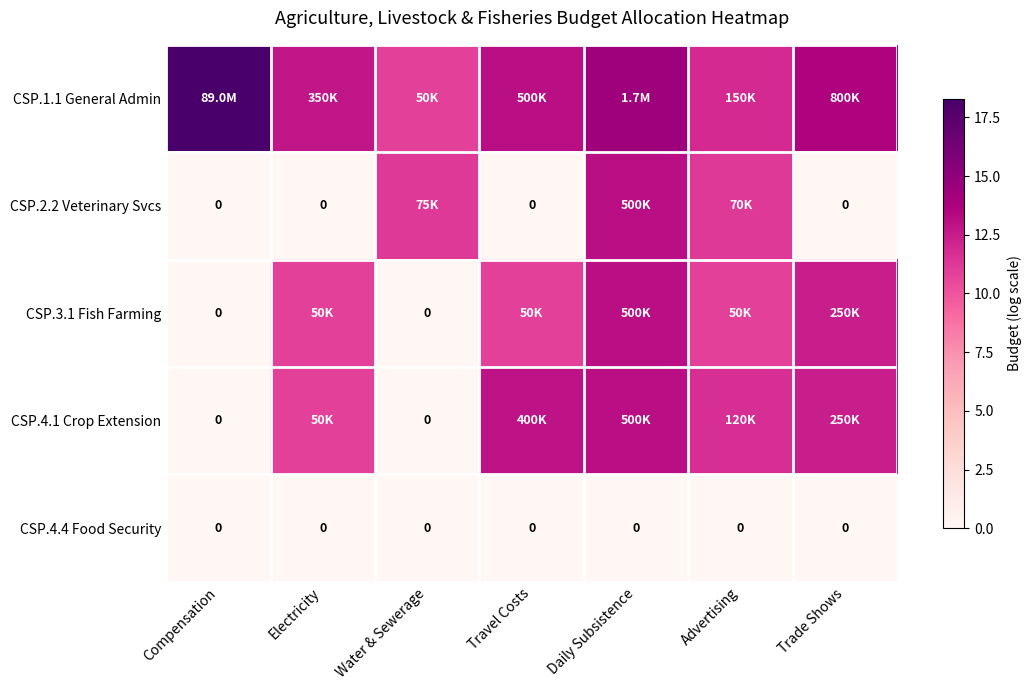

Which has a higher value, Travel Costs or Trade Shows?

Trade Shows